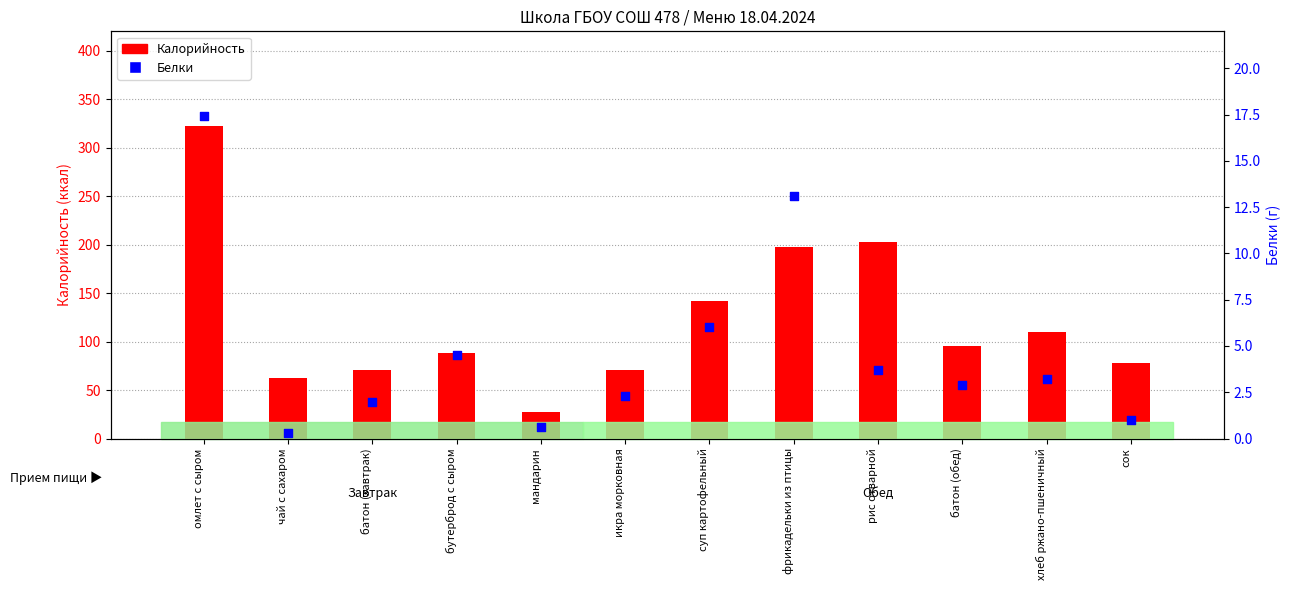

What is the total value across all series at бутерброд с сыром?

92.6